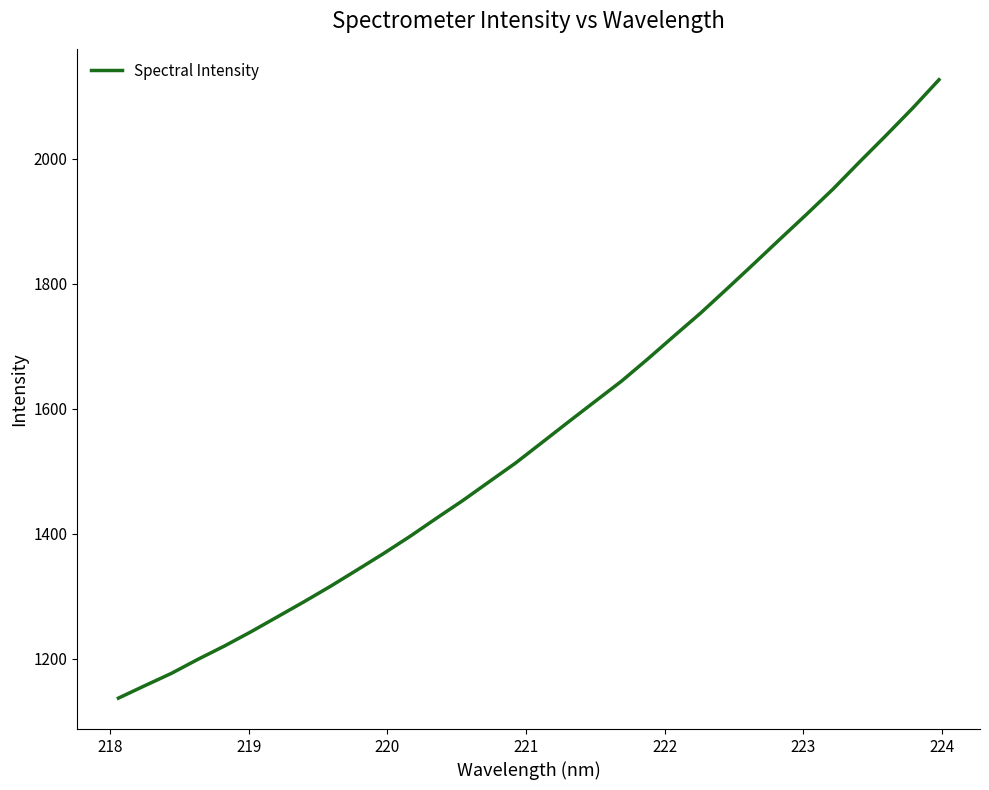

What is the difference between the maximum and minimum values?

989.0